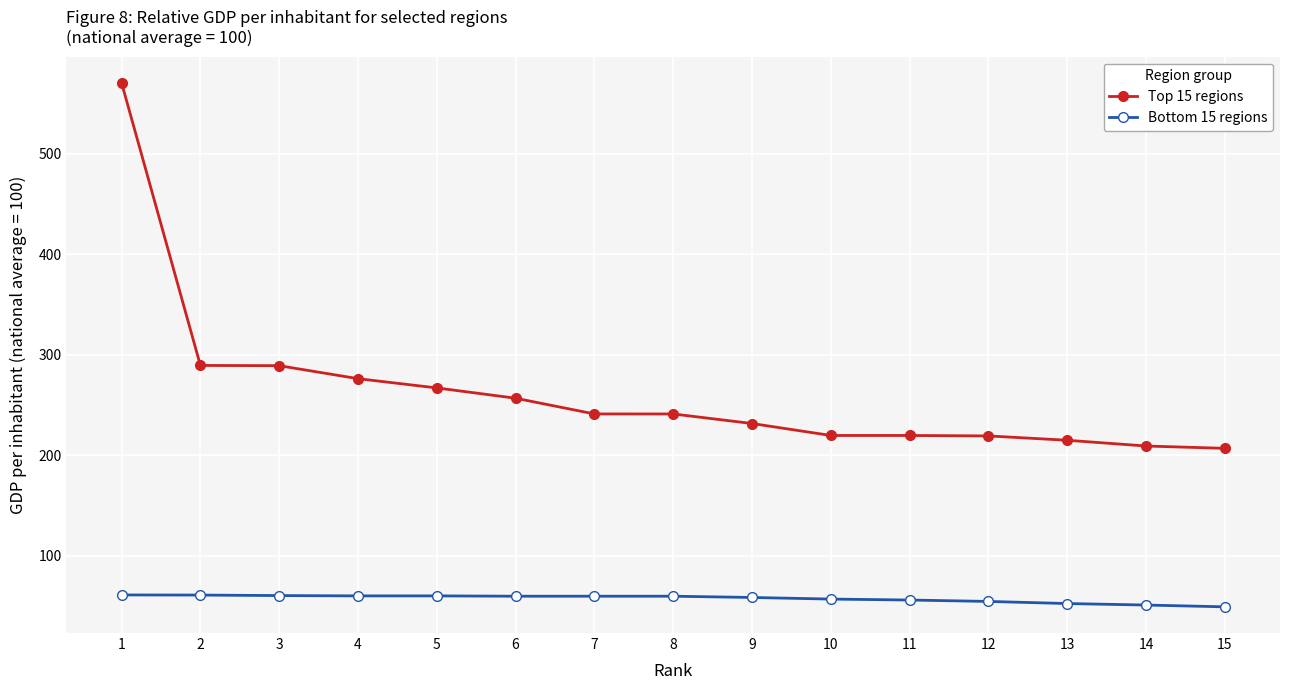

Is it true that Top 15 regions equals 185.4 at 1?

False